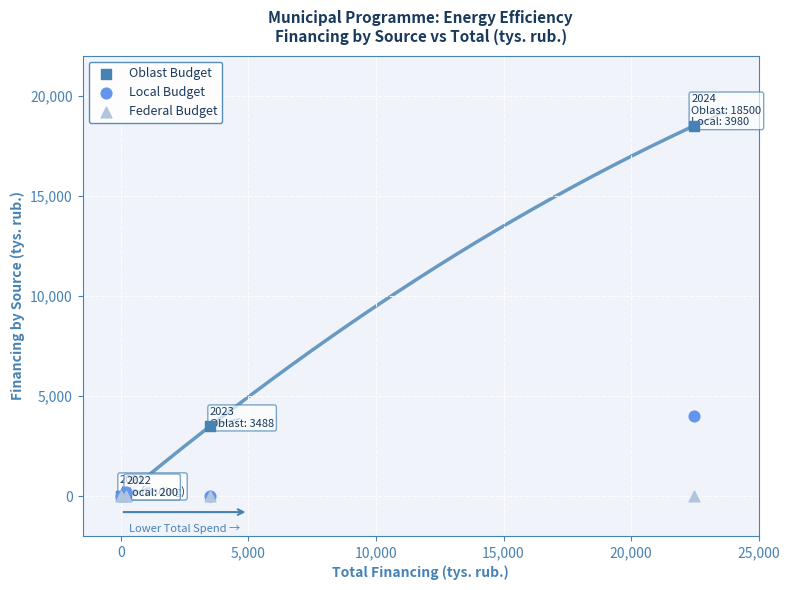

In the Oblast Budget series, what Y value is closest to 9250?

3488